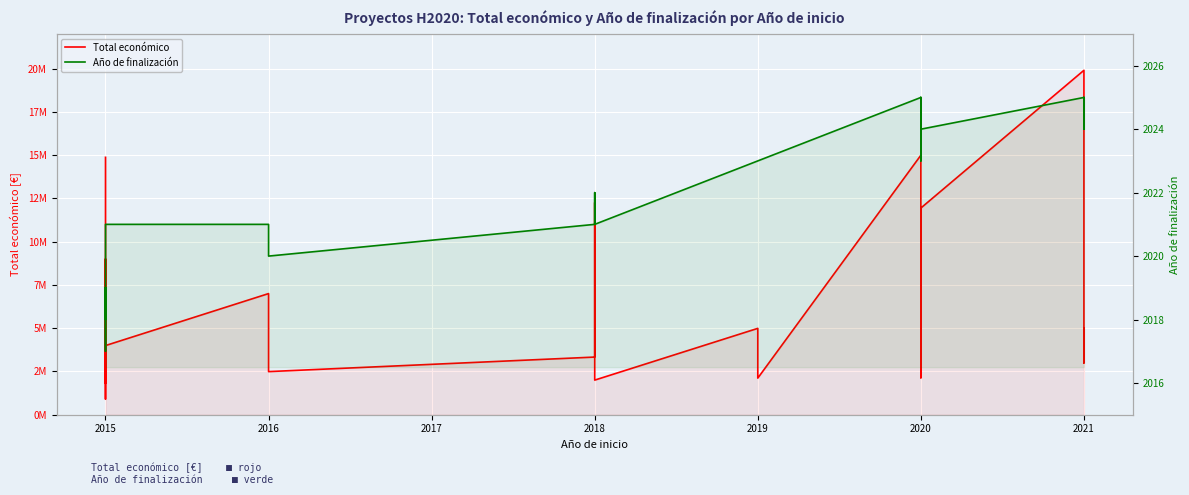

What is the difference between the maximum and minimum values in the Año de finalización series?

8